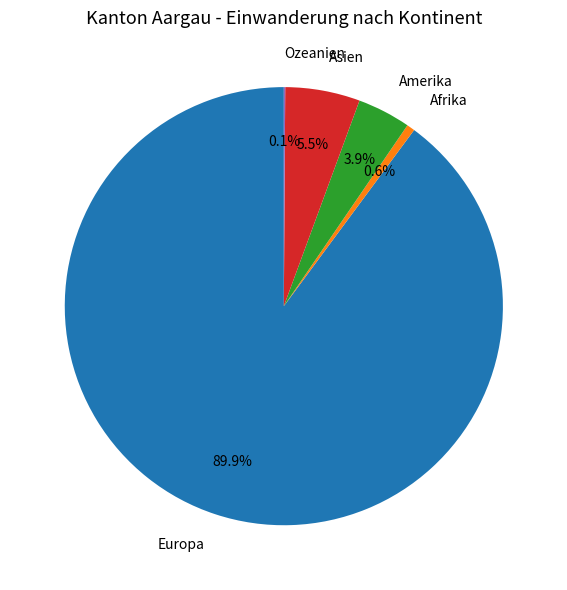

True or false: Afrika accounts for 11% of the total.

False